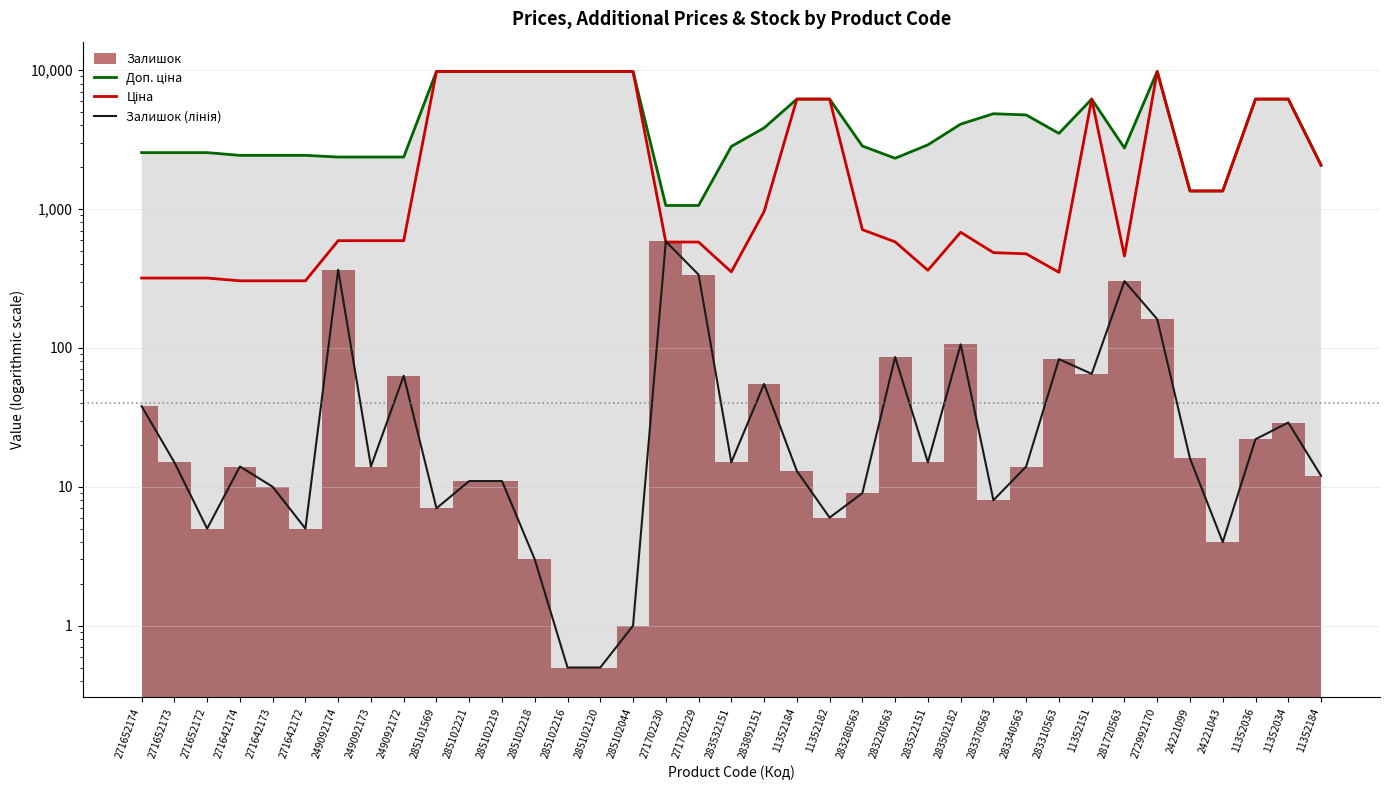

Where does the Залишок (лінія) series first go above 14?

271652174